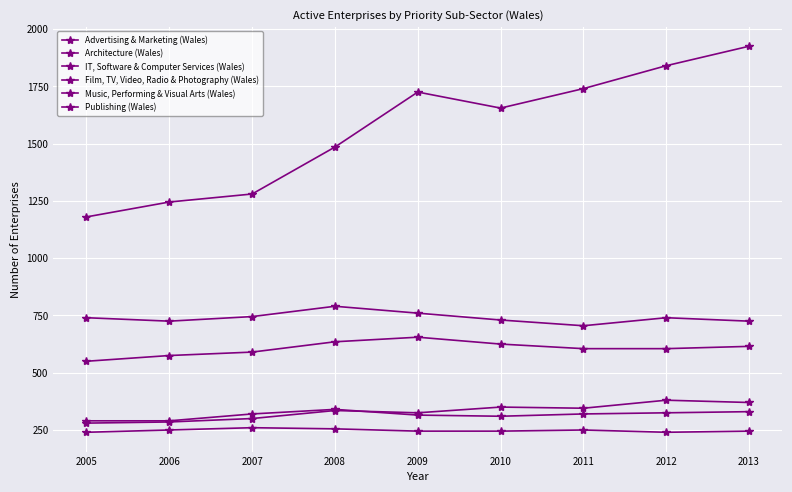

How many Publishing (Wales) values are between 245 and 250?

5